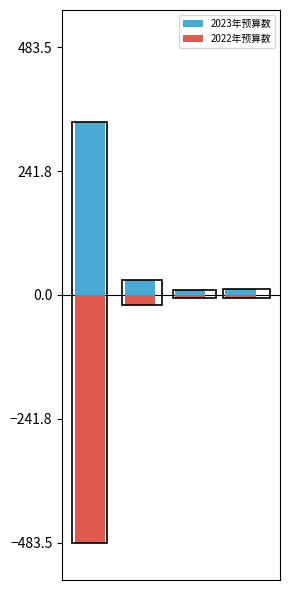

Does the chart contain any negative values?

Yes